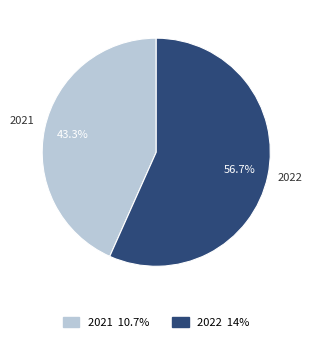

The 2022 slice represents 66% of the pie. True or false?

False